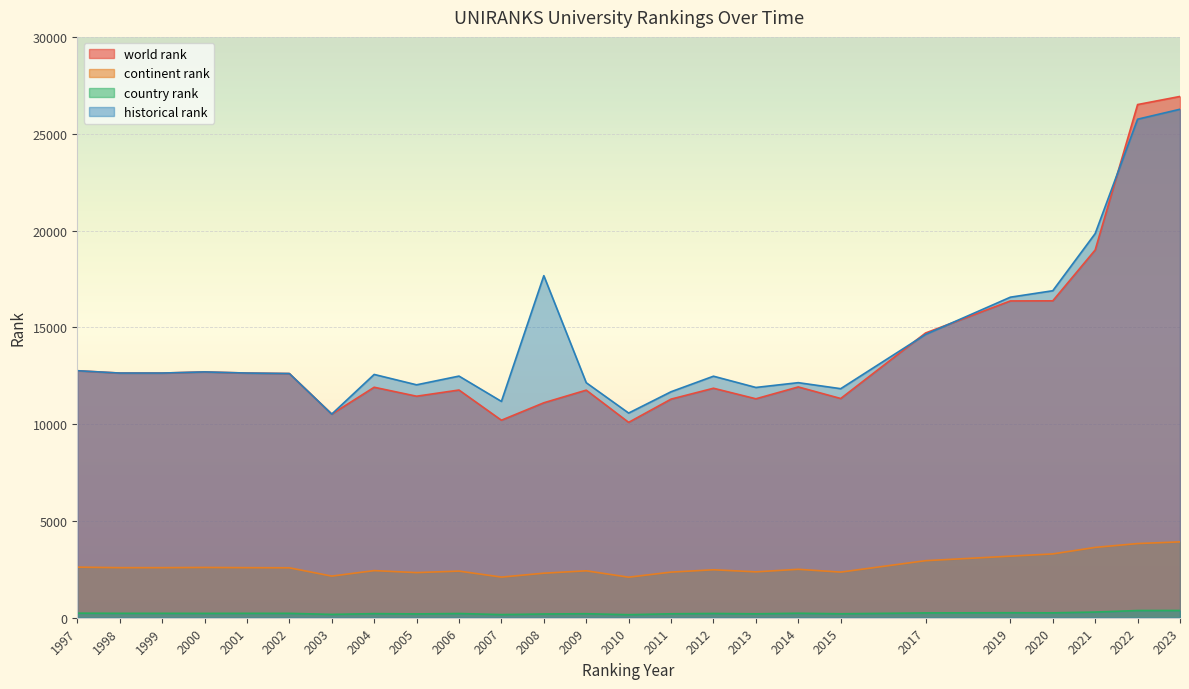

True or false: country rank and continent rank intersect in this chart.

False